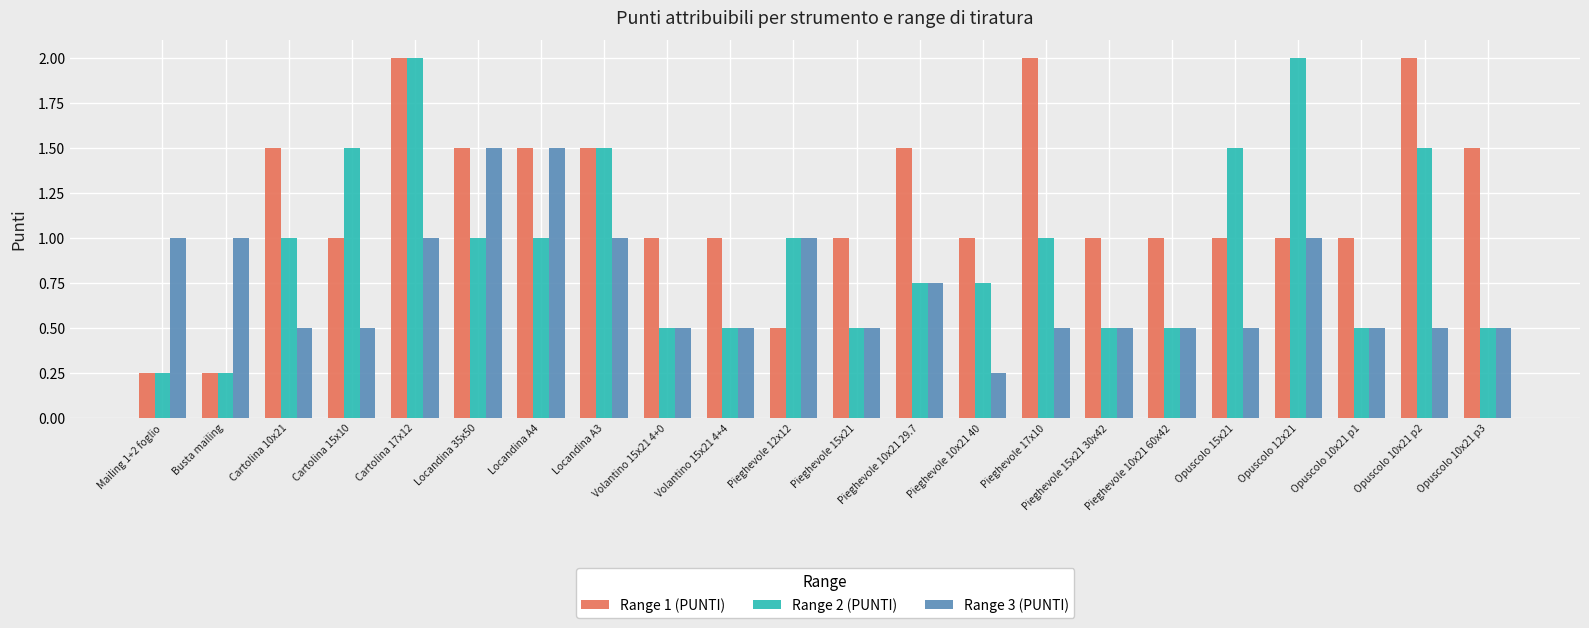

What is the maximum value shown in the chart?

2.0